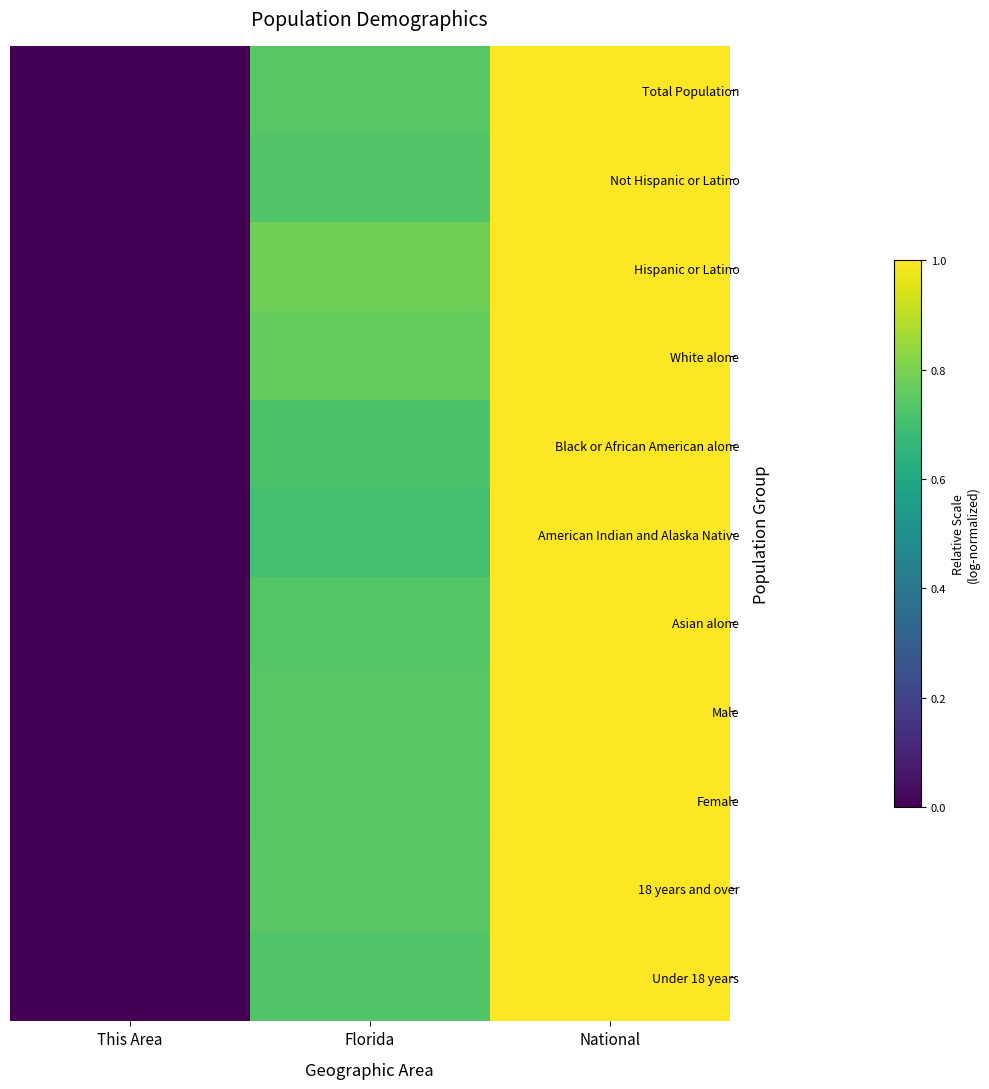

Count the number of data series in this chart.

11